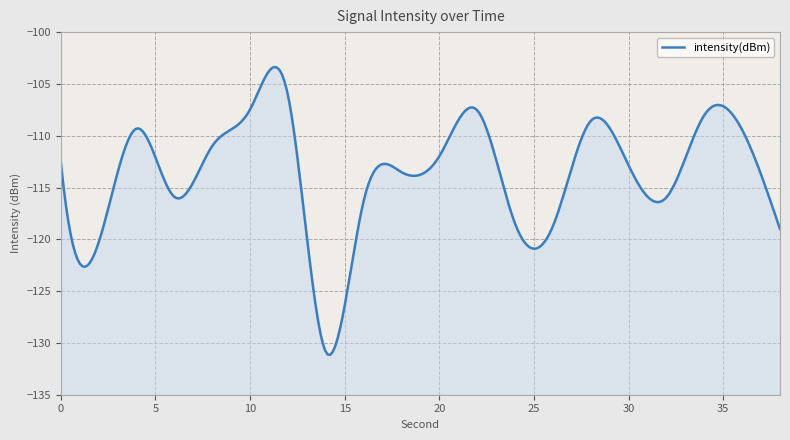

List the labels in order of value, smallest first.

14, 2, 38, 26, 24, 16, 32, 6, 18, 30, 0, 20, 8, 36, 4, 28, 34, 22, 10, 12